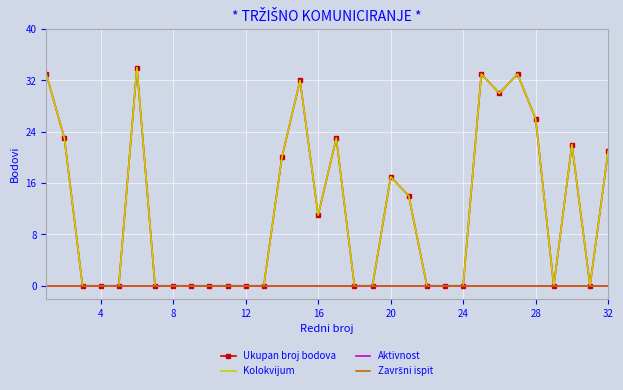

How many values in the Kolokvijum series exceed 0?

15